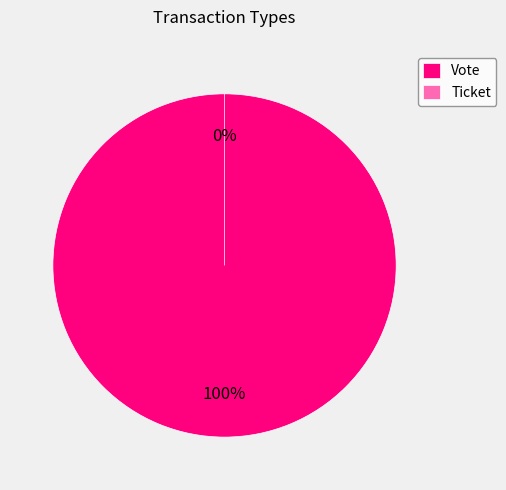

To the nearest percent, what is the average slice percentage?

50%